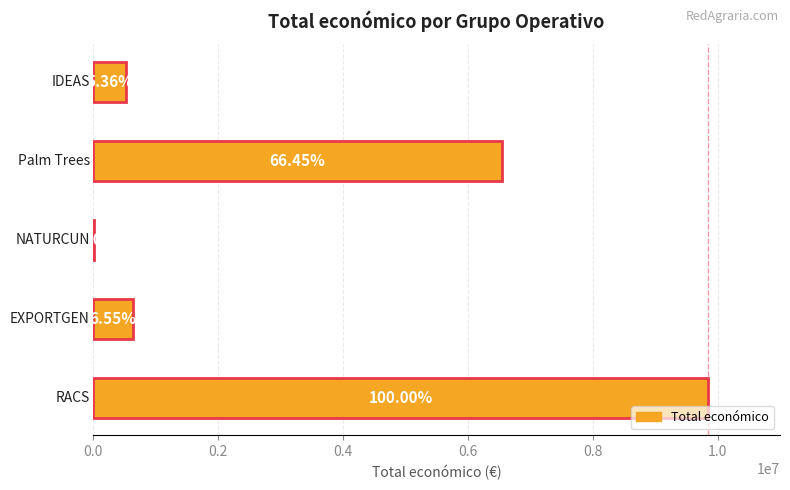

What is the smallest value displayed?

19478